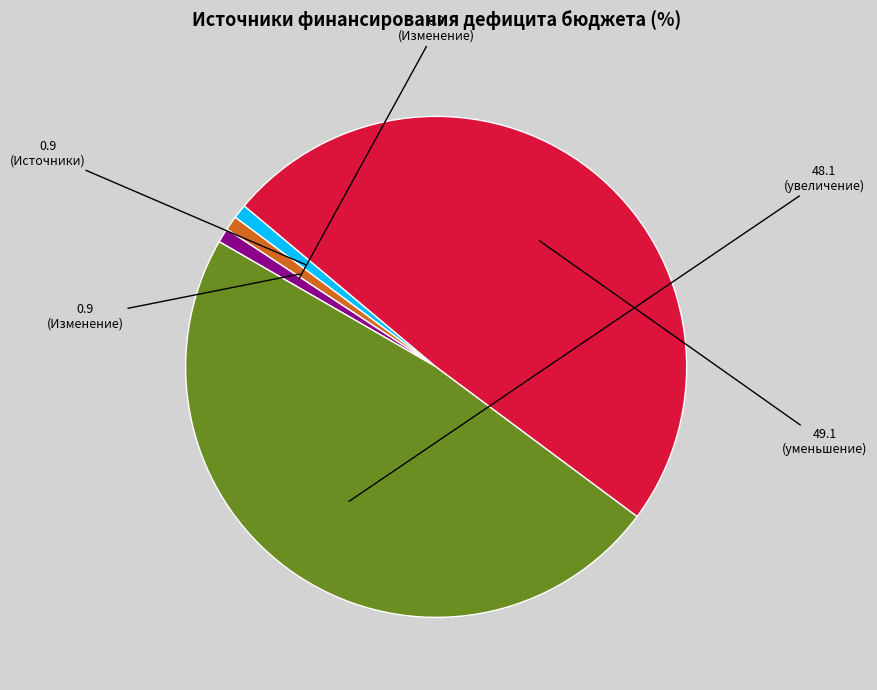

Is there a majority slice in this chart?

No